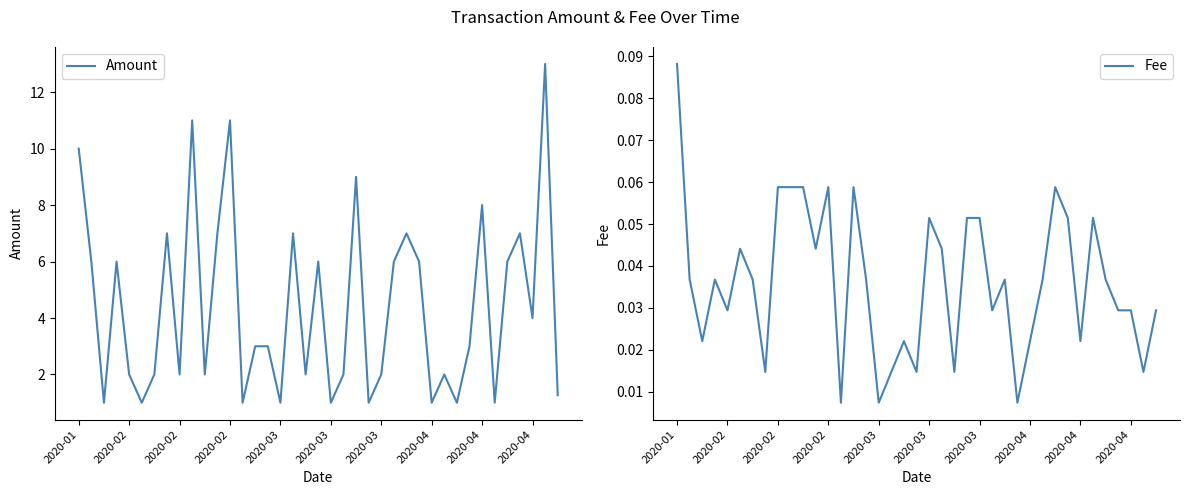

At which category does the chart reach its peak across all series?

37